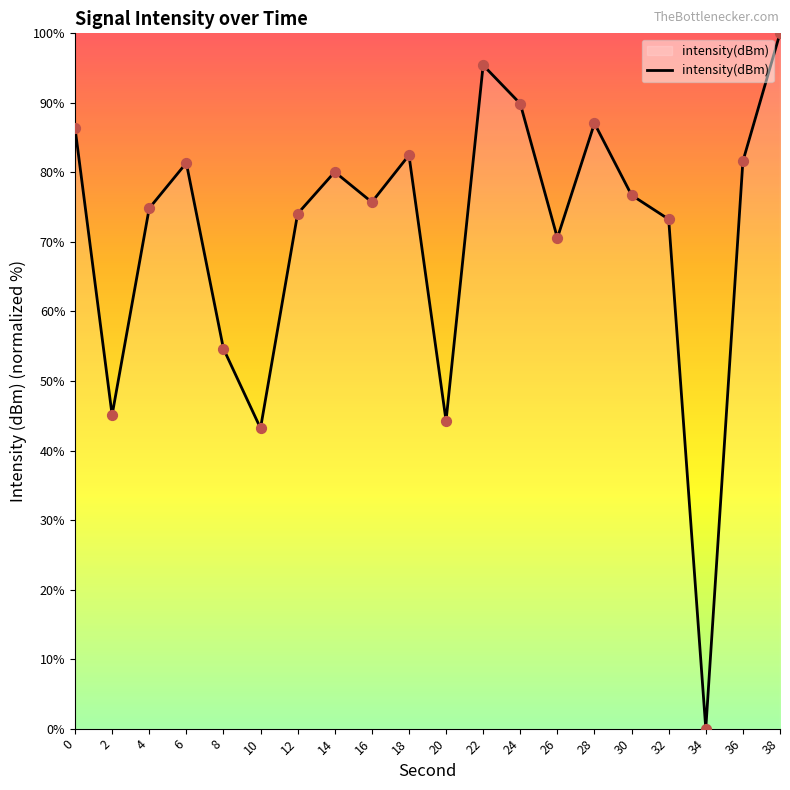

What is the change in value from 6 to 18?

+1.1